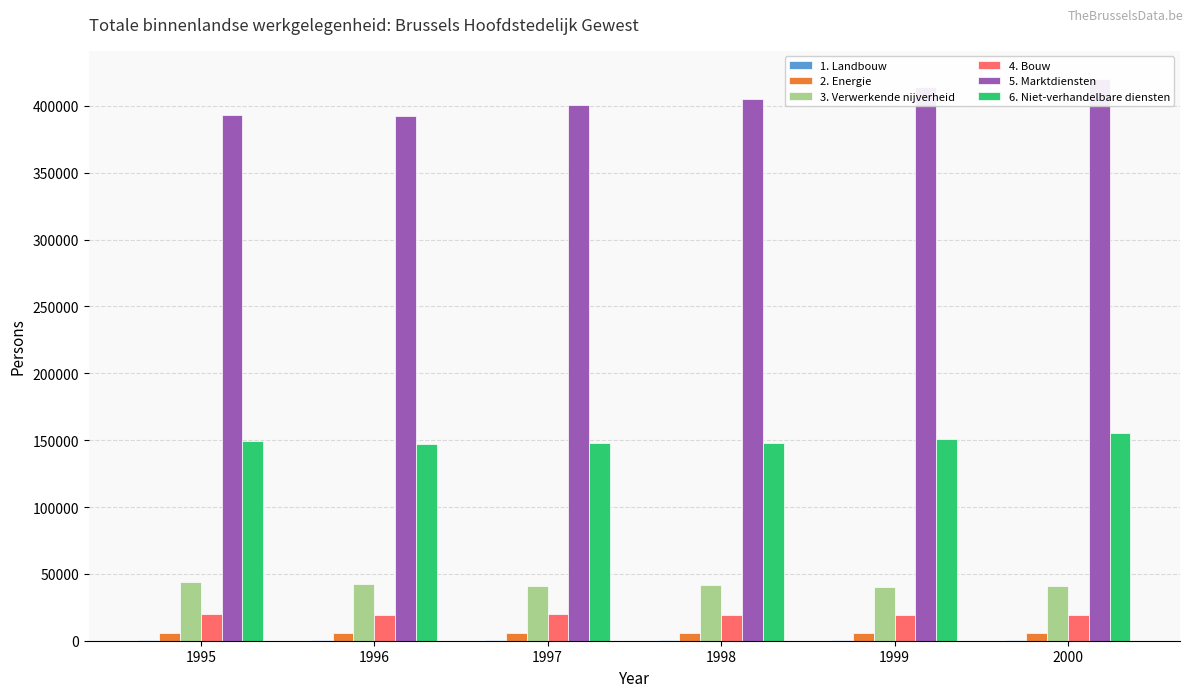

At how many categories does at least one series exceed 36914?

6